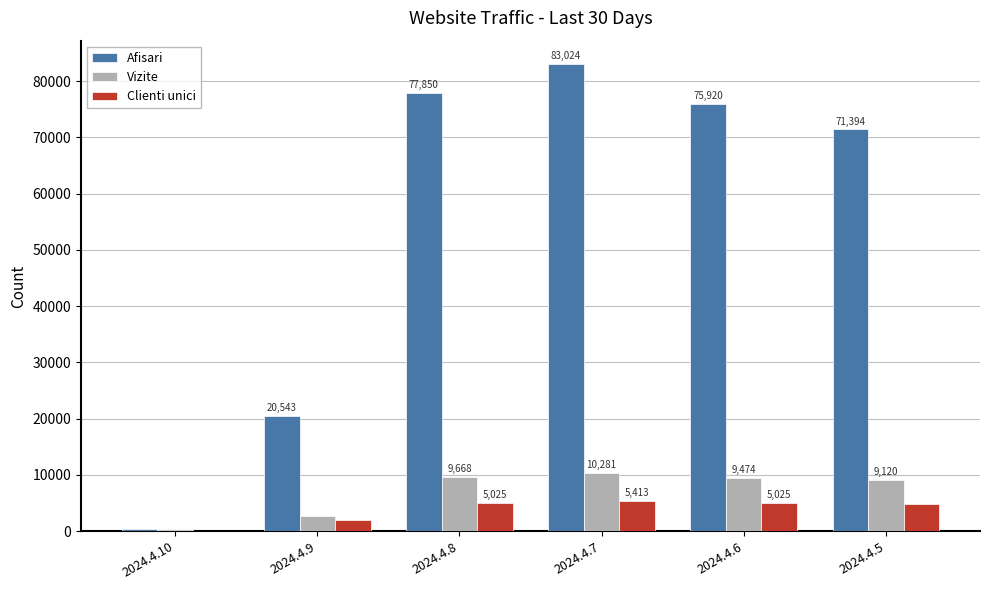

Which series has the largest range (max minus min)?

Afisari